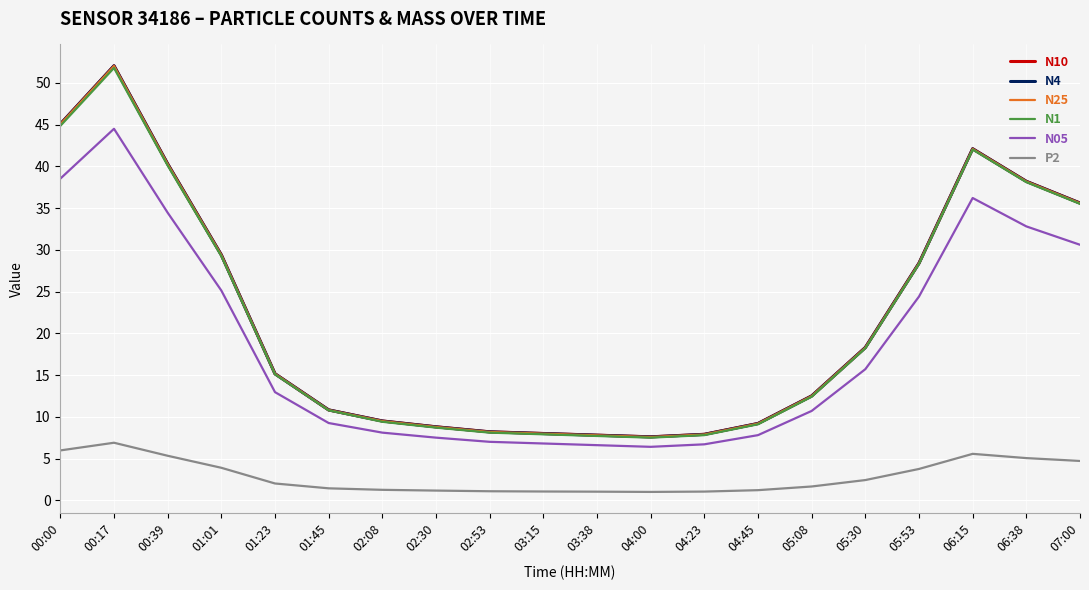

What is the spread (max minus min) of values at 05:30?

15.9